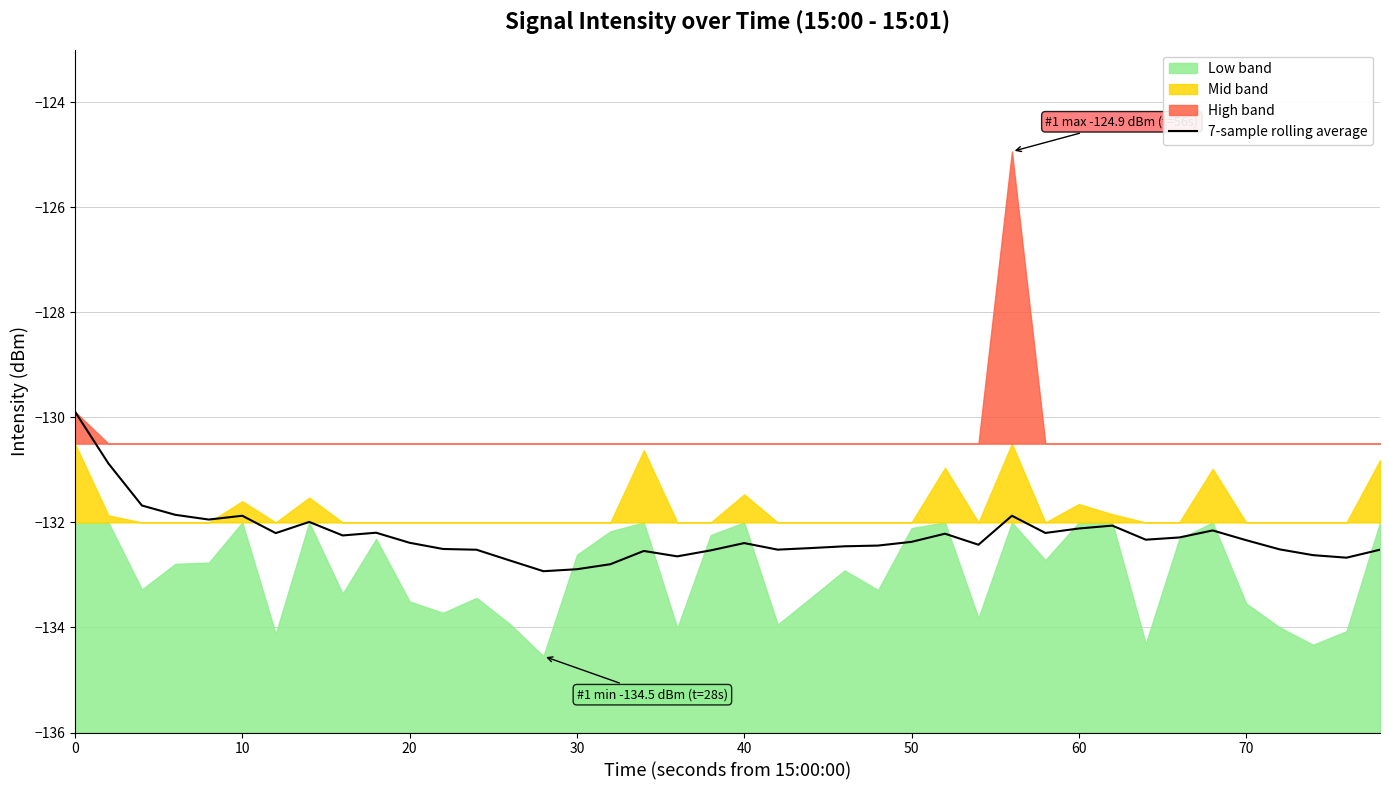

The value of 7-sample rolling average at 60 is -85.4. True or false?

False